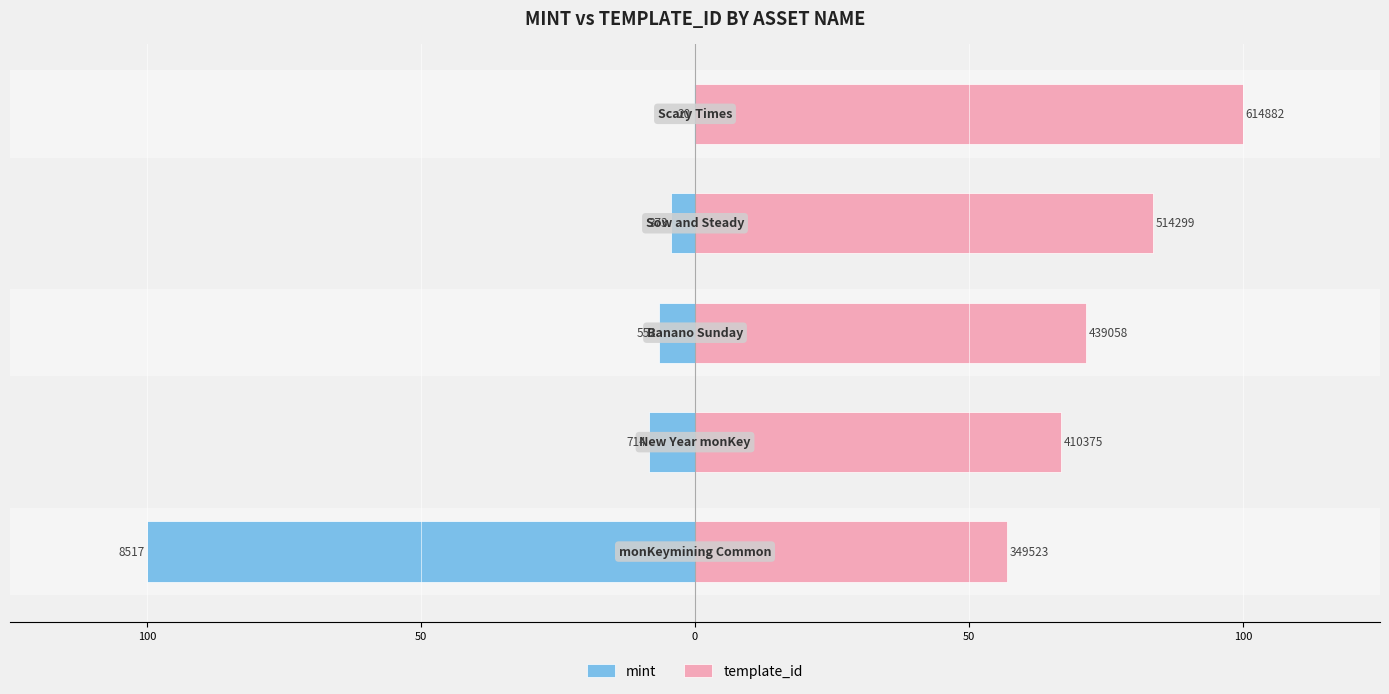

The value of template_id at 100 is 66.7. True or false?

True